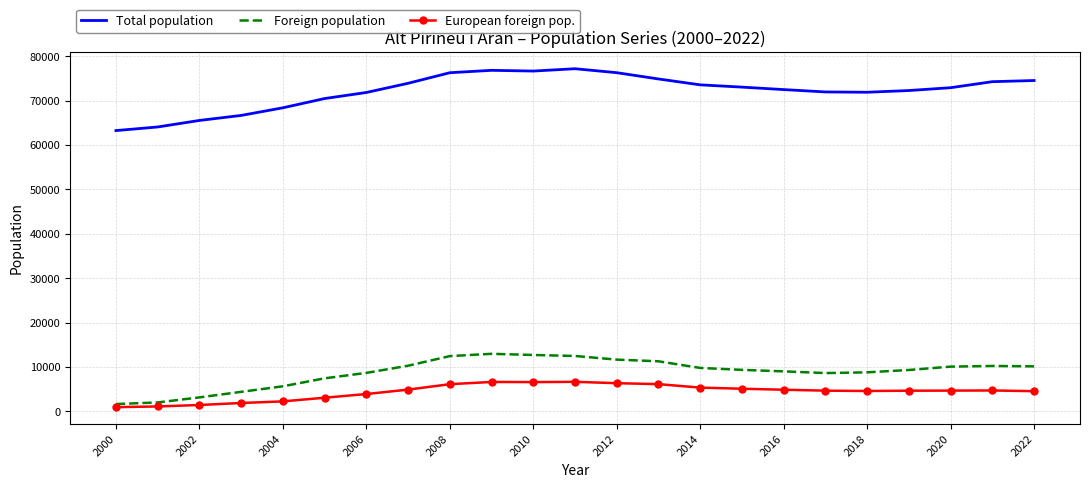

Which series has the widest spread of values?

Total population